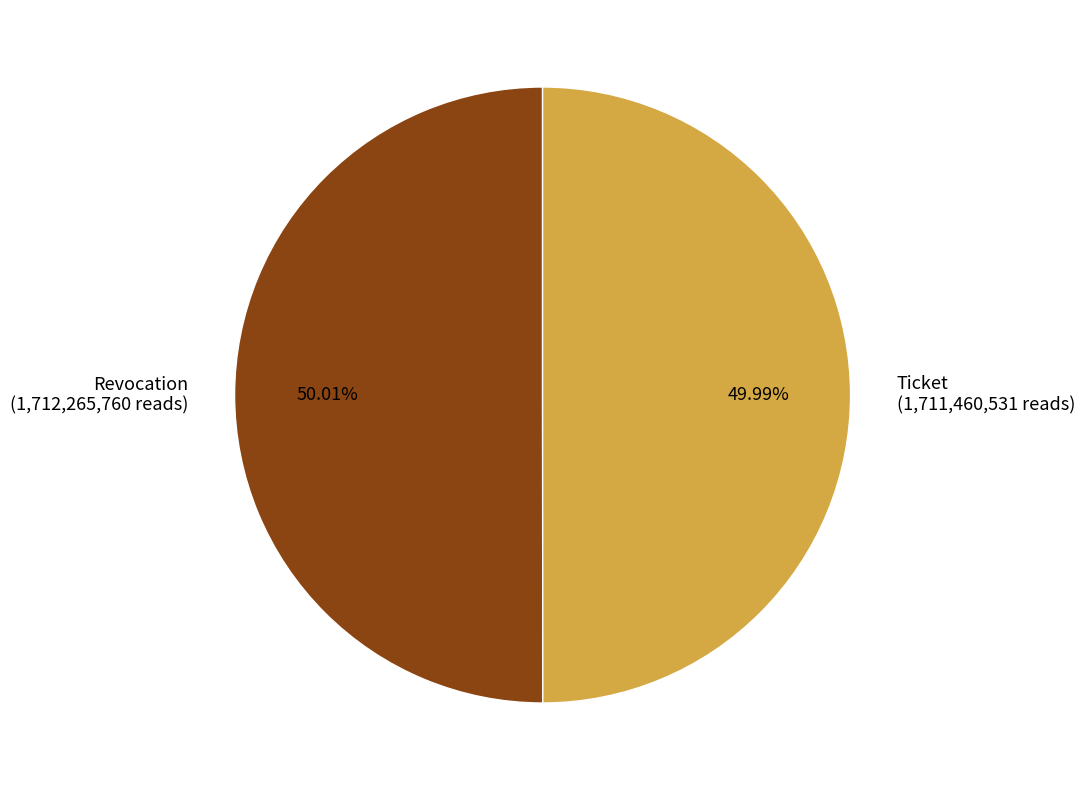

What portion of the pie excludes Ticket?

50.0%